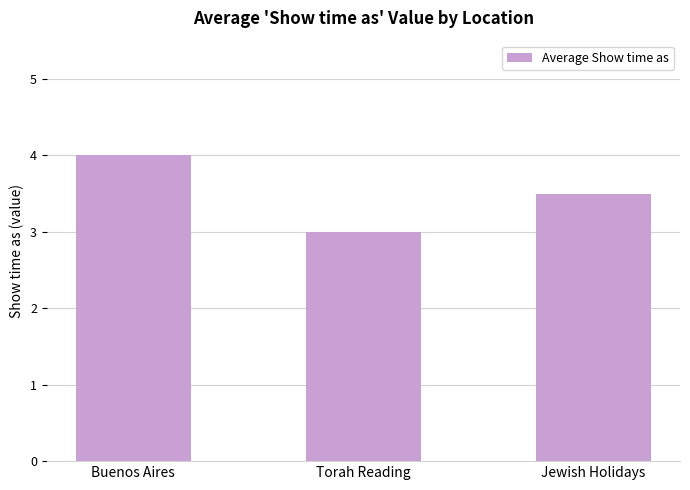

Reading right to left, extract all data points from this chart.

3.5	3.0	4.0